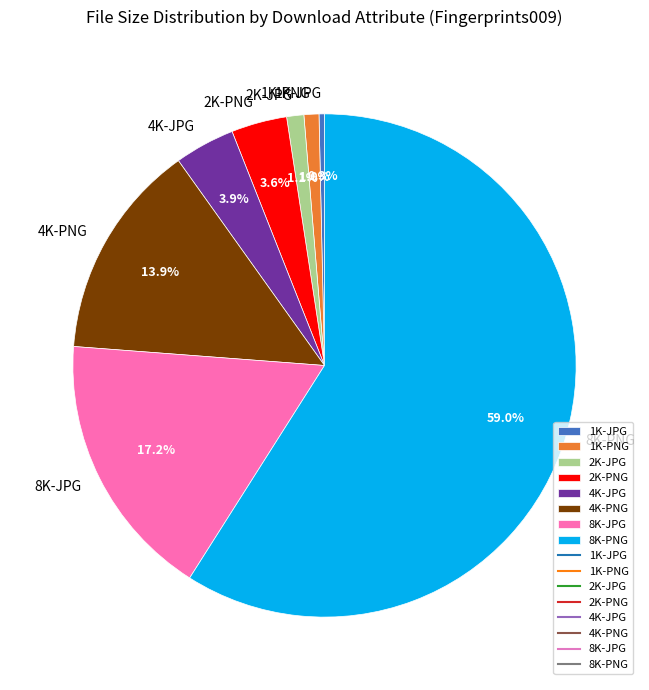

To the nearest percent, what is the difference between the 1K-JPG and 2K-JPG slice percentages?

1%